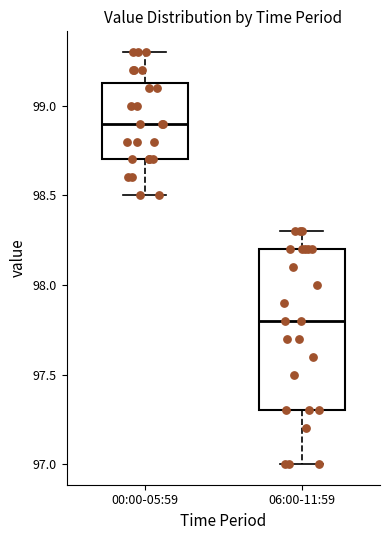

Reading left to right, read every box against the y-axis: the position of its median line, the range the box covers, and the ends of its whiskers. The values are not printed on the chart, so give them approximately, as read against the axis.

00:00-05:59: median 98.90, box 98.70 to 99.15, whiskers 98.50 to 99.30
06:00-11:59: median 97.80, box 97.30 to 98.20, whiskers 97.00 to 98.30